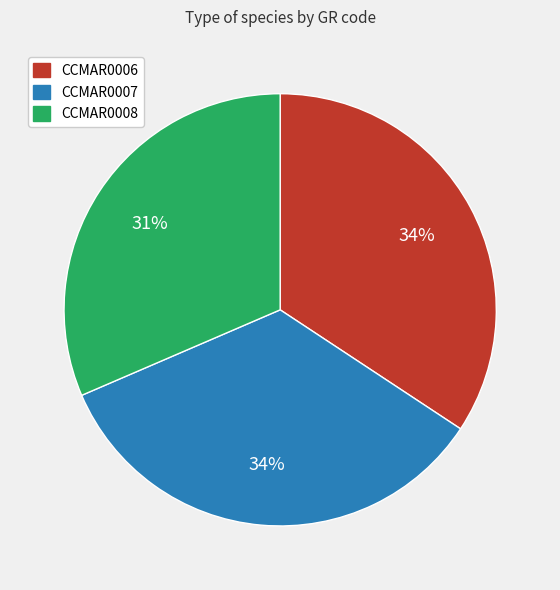

Which slice is the smallest?

CCMAR0008